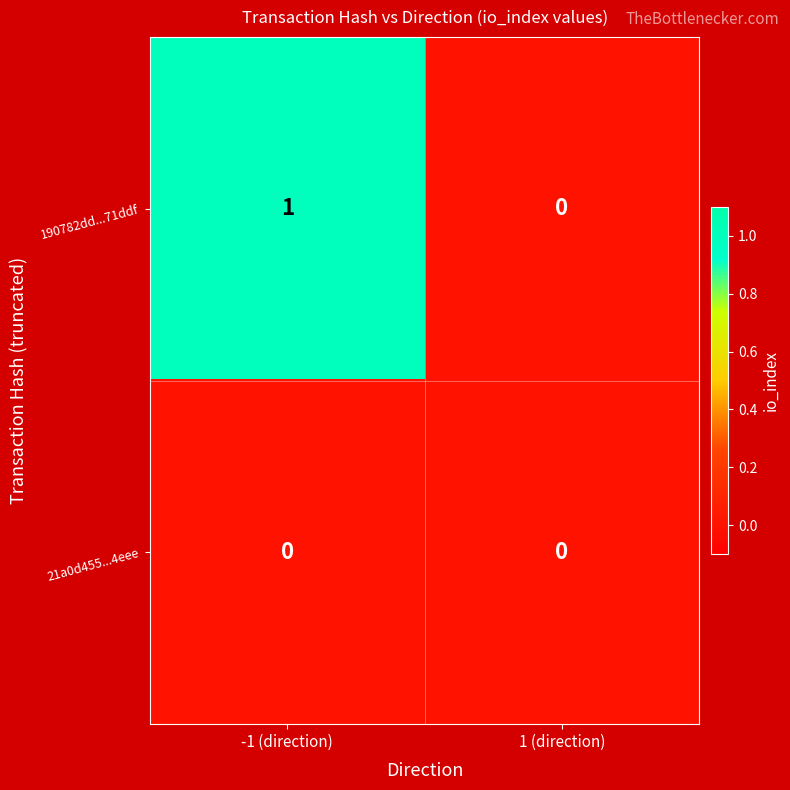

Between -1 (direction) and 1 (direction), which series saw the biggest shift?

190782dd...71ddf